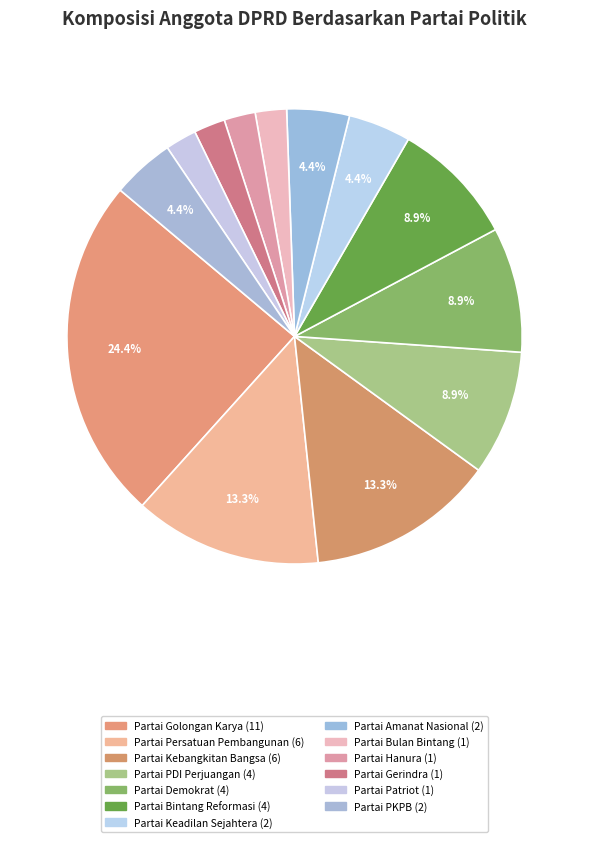

To the nearest percent, what is the average slice percentage?

8%